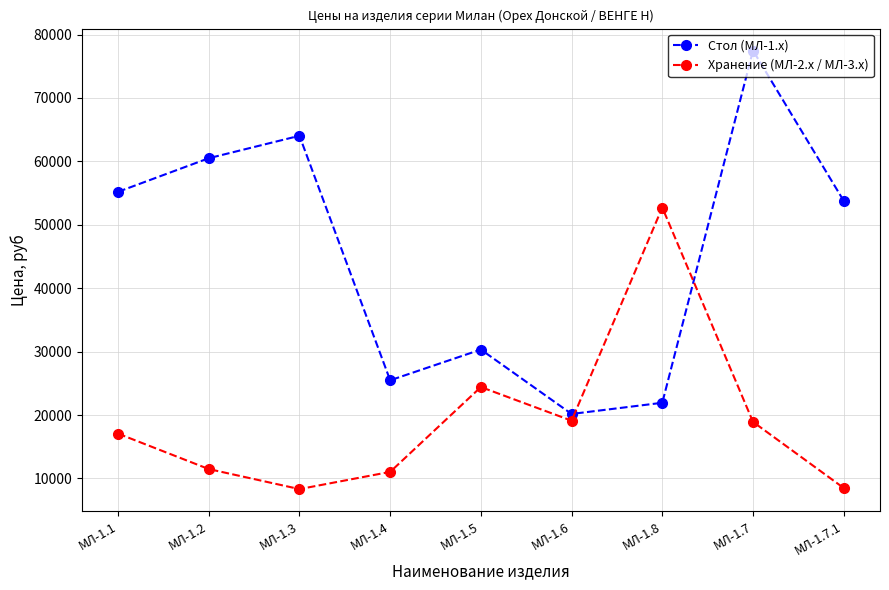

How many lines are shown in the chart?

2